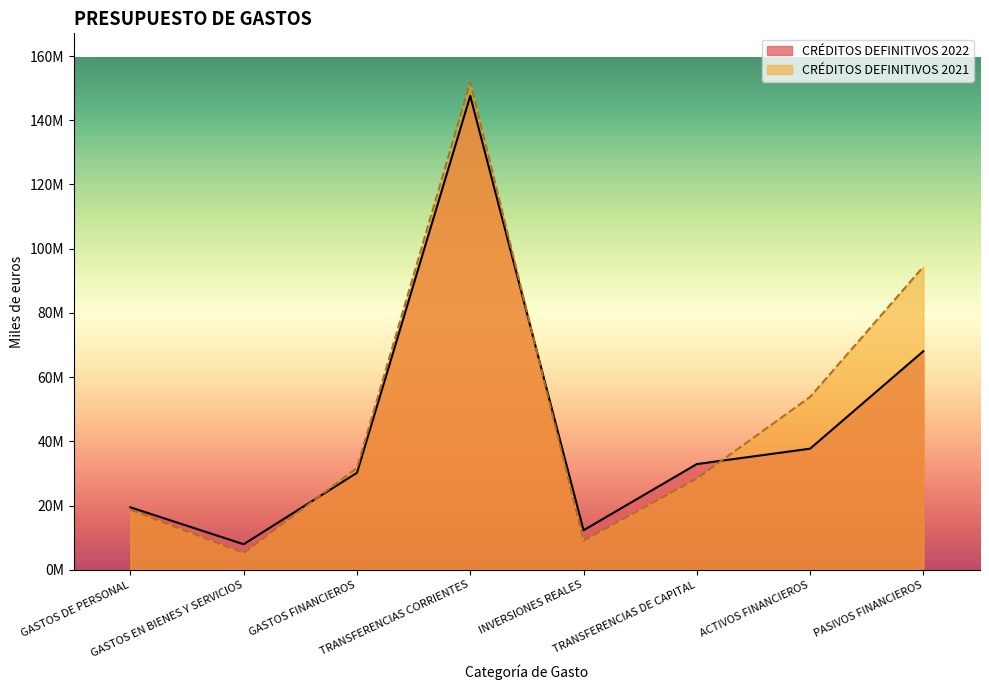

Reading right to left, transcribe all the data shown in this chart.

CRÉDITOS DEFINITIVOS 2022: 68089409	37726761	32929315	12317683	147594460	30224594	7963414	19464249
CRÉDITOS DEFINITIVOS 2021: 94400462	53839222	28444782	9057031	151886061	31717424	5234222	18732624